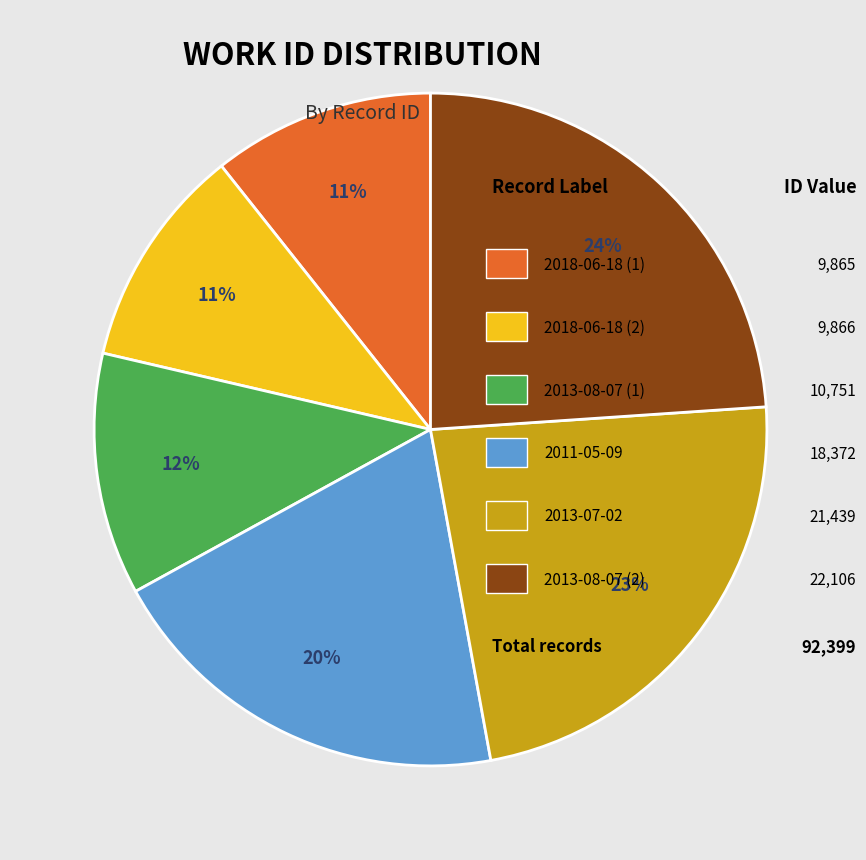

Is there a majority slice in this chart?

No